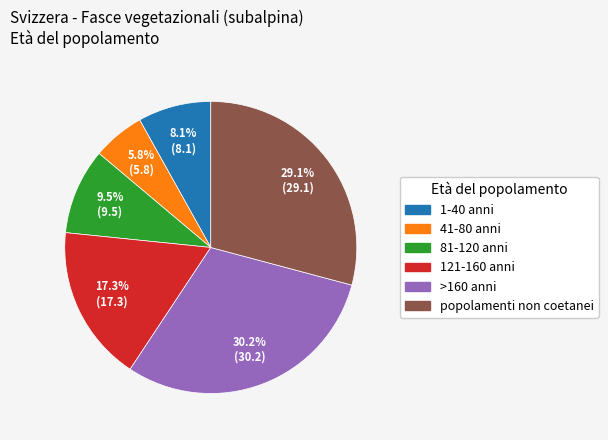

Which has a higher value, 81-120 anni or 1-40 anni?

81-120 anni